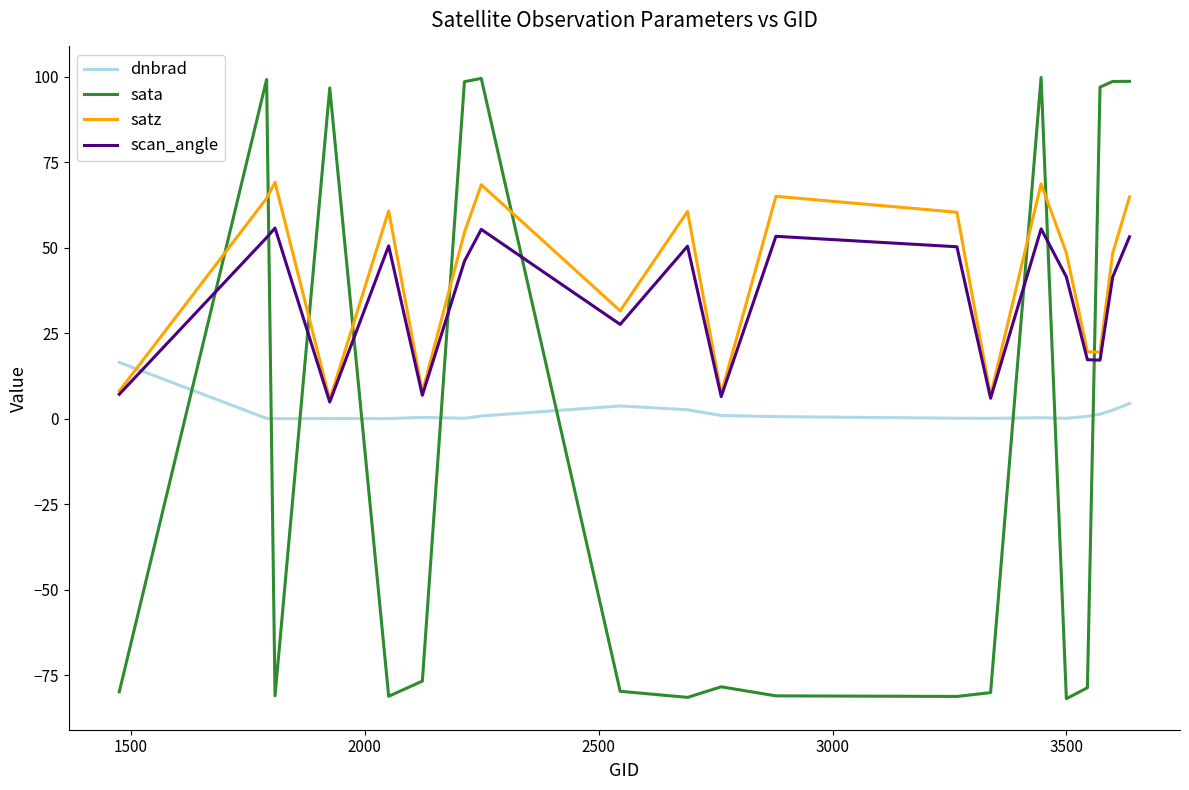

In satz, how many points are higher than both neighbors (excluding endpoints)?

6